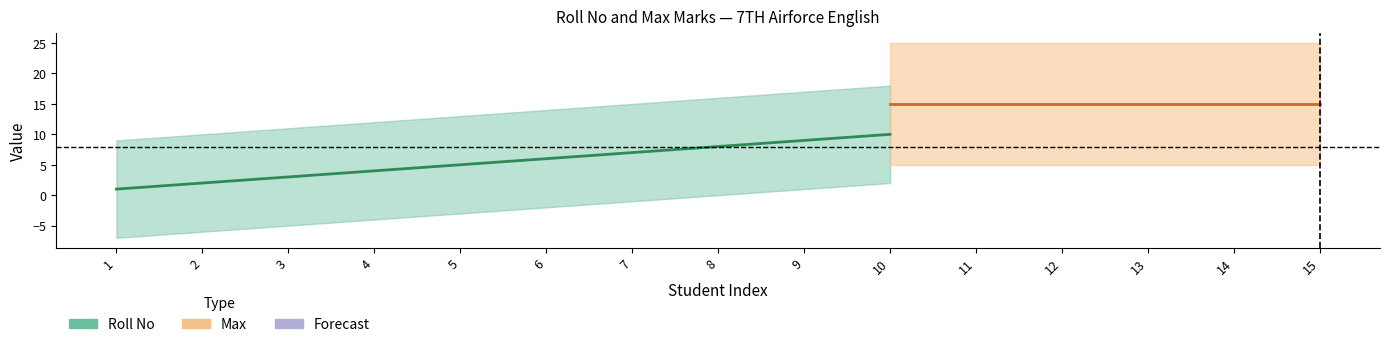

What is the lowest value of the Max series?

15